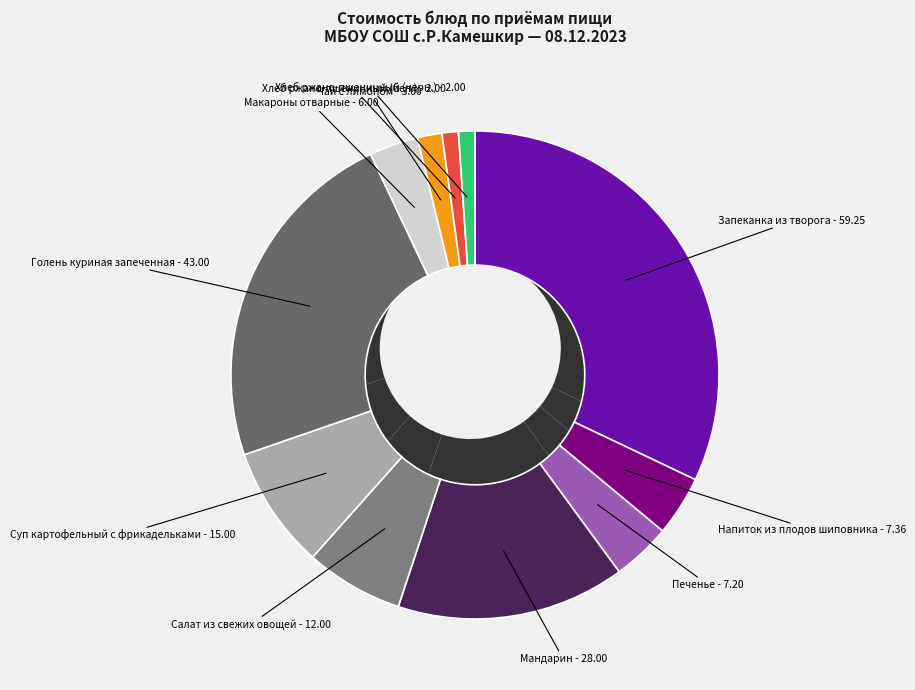

Do Хлеб ржано-пшеничный (бел.) and Мандарин together represent more than half of the pie?

No